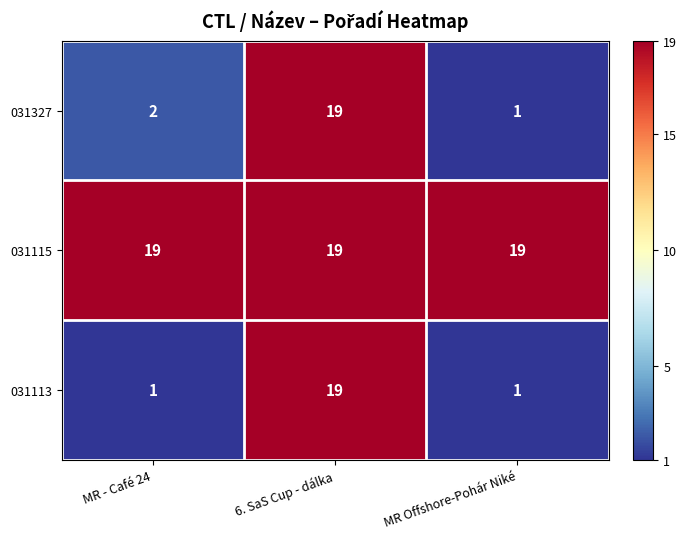

How many values in the 031113 series exceed 1?

1